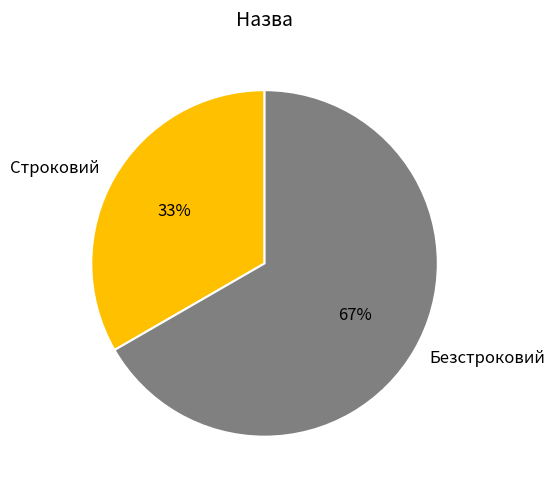

True or false: Строковий accounts for 33% of the total.

True